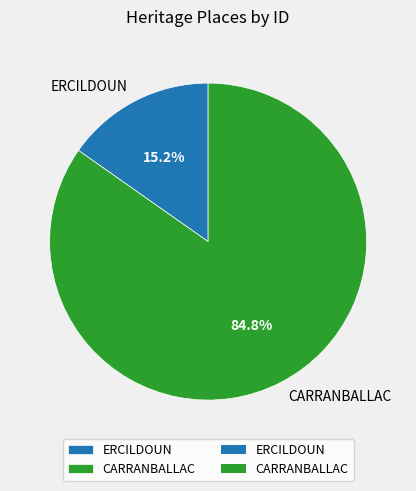

What percentage is the CARRANBALLAC slice, to the nearest percent?

85%